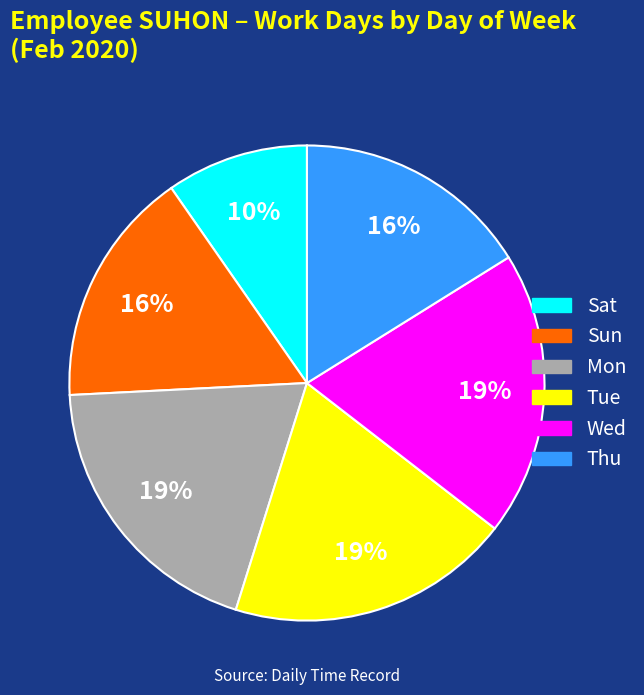

Between Wed and Sun, which is larger?

Wed